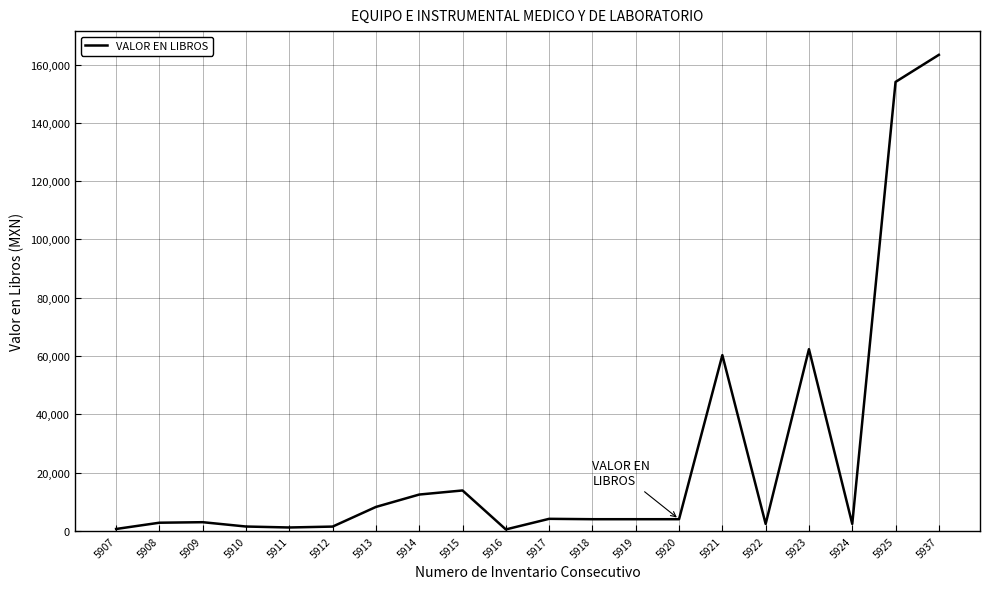

Where does the data first go above 4037?

5913